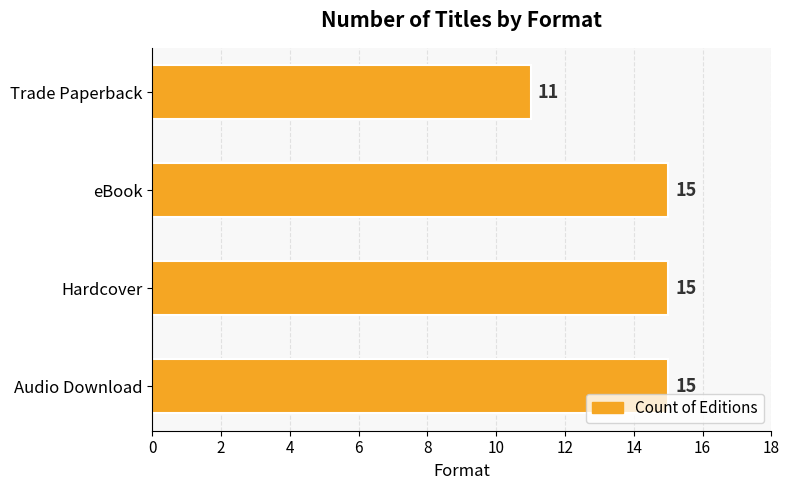

Count the number of data series in this chart.

1